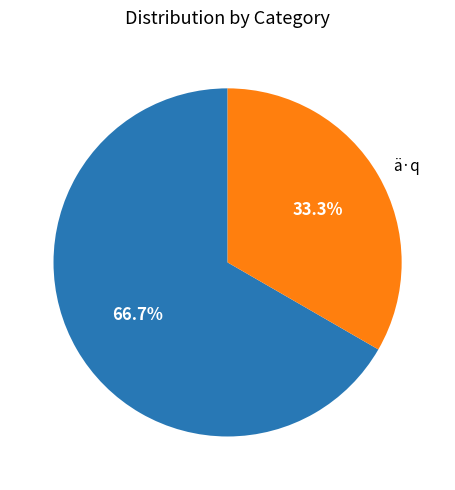

Is there a majority slice in this chart?

Yes